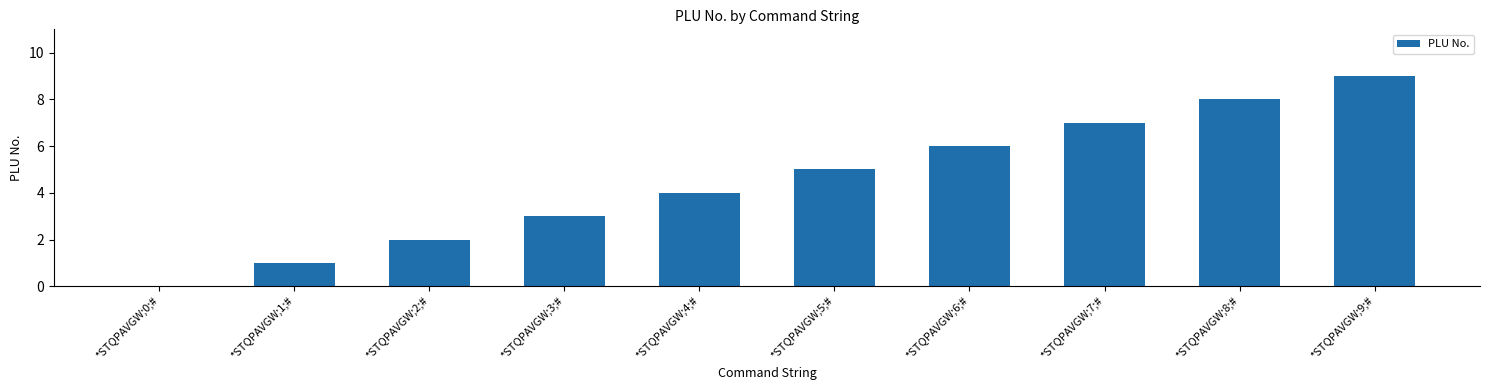

Approximately how many times larger is the value at *STQPAVGW;7;# compared to *STQPAVGW;2;#?

3.5